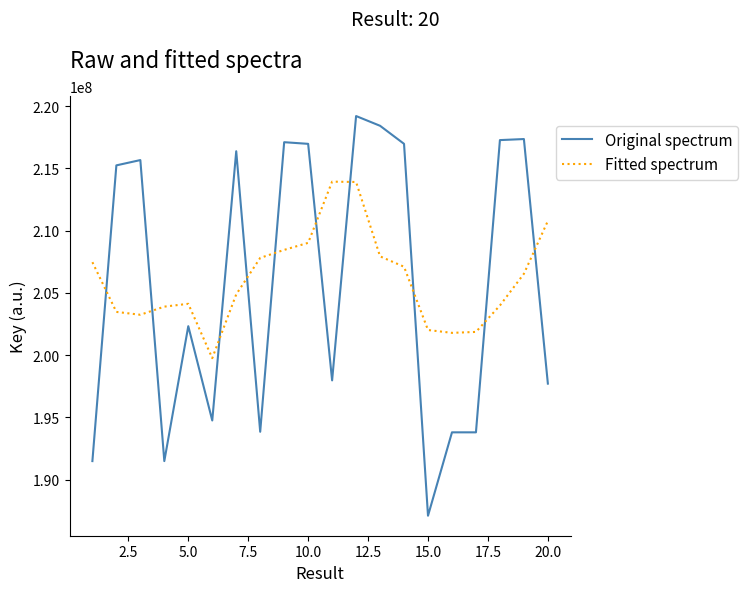

List the series in order of their peak value, lowest first.

Fitted spectrum, Original spectrum